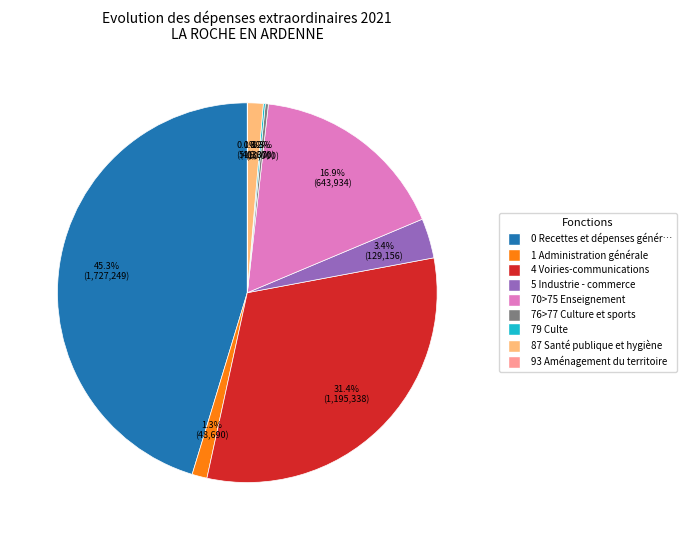

Is there any slice that represents more than half of the pie?

No